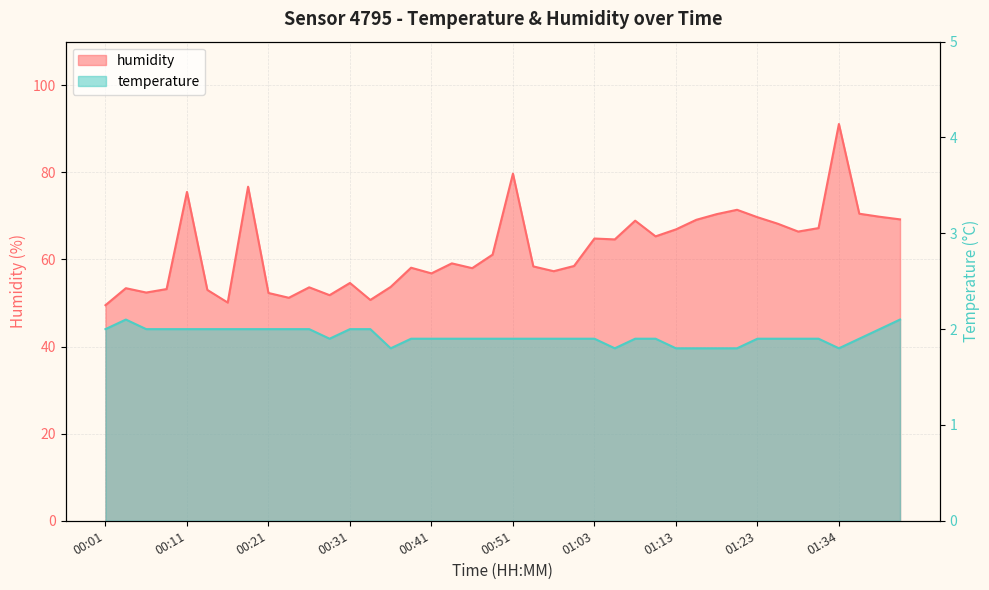

Where is the first local minimum for humidity?

00:06